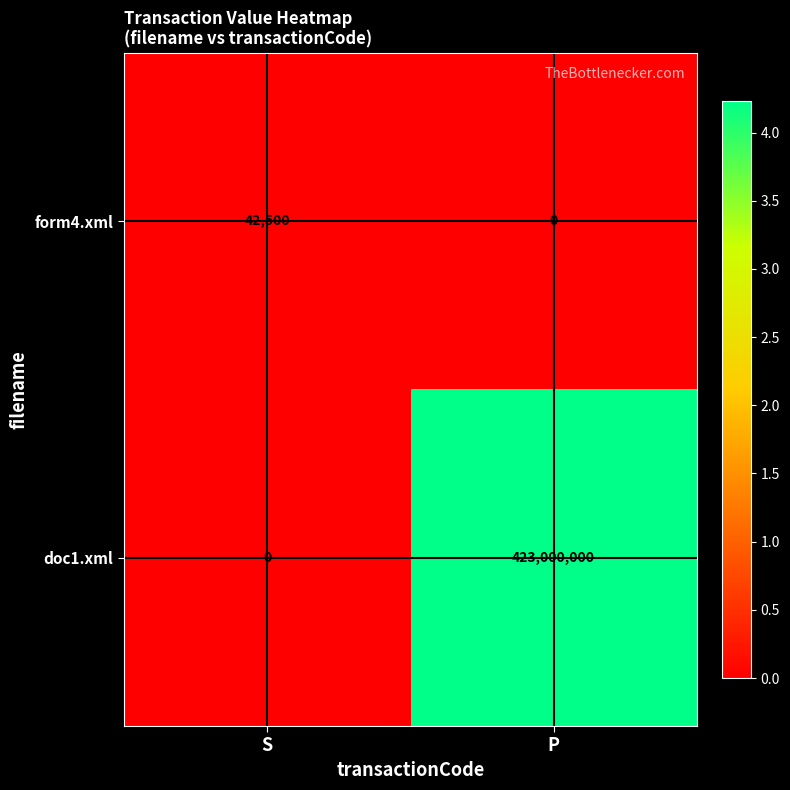

How many categories are shown in the chart?

2